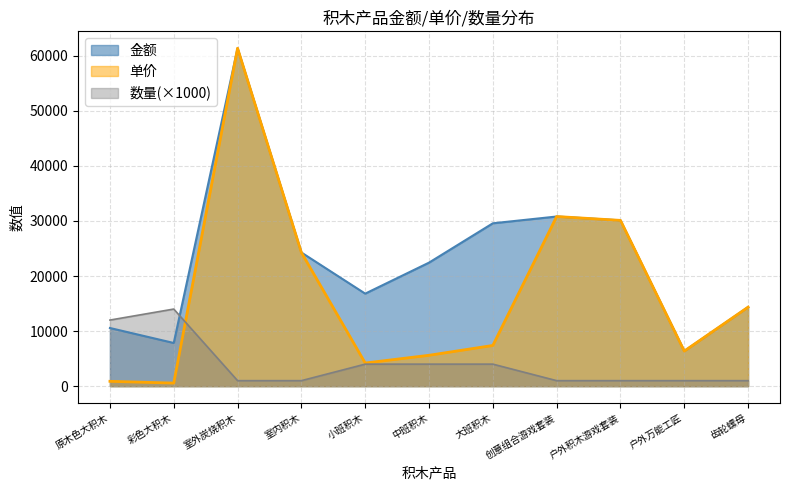

Is it true that 单价 equals 8836 at 室内积木?

False